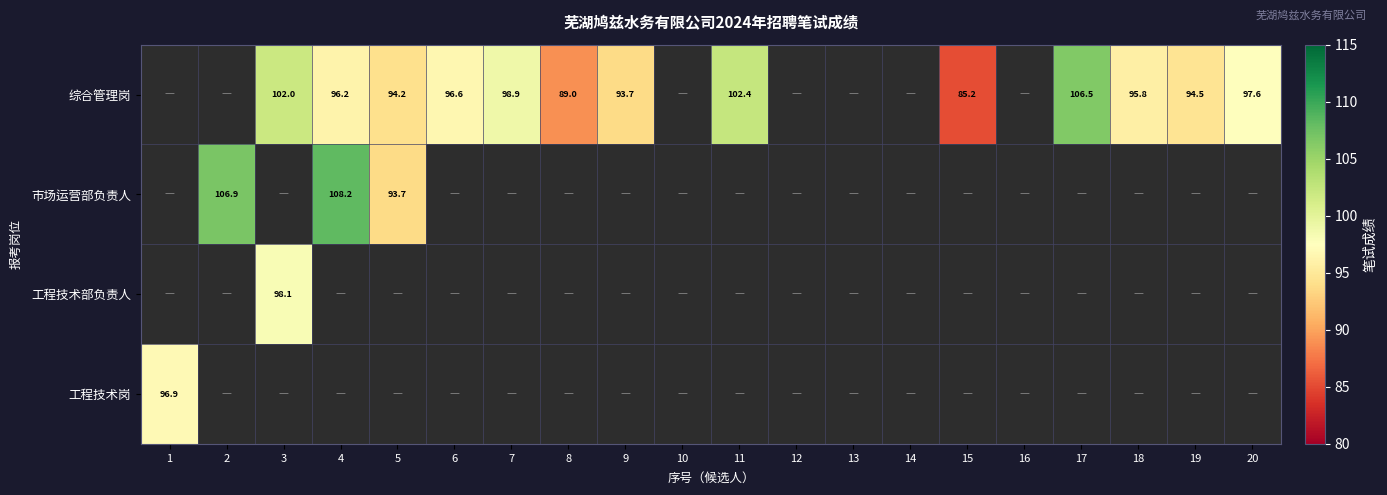

The 综合管理岗 series shows 38.8 at 4. True or false?

False